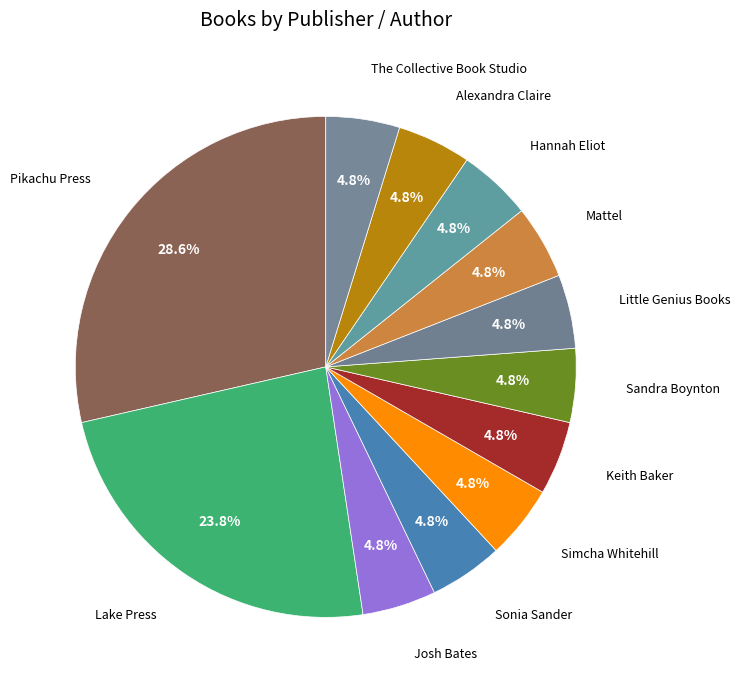

Does Sandra Boynton account for over 50% of the chart?

No